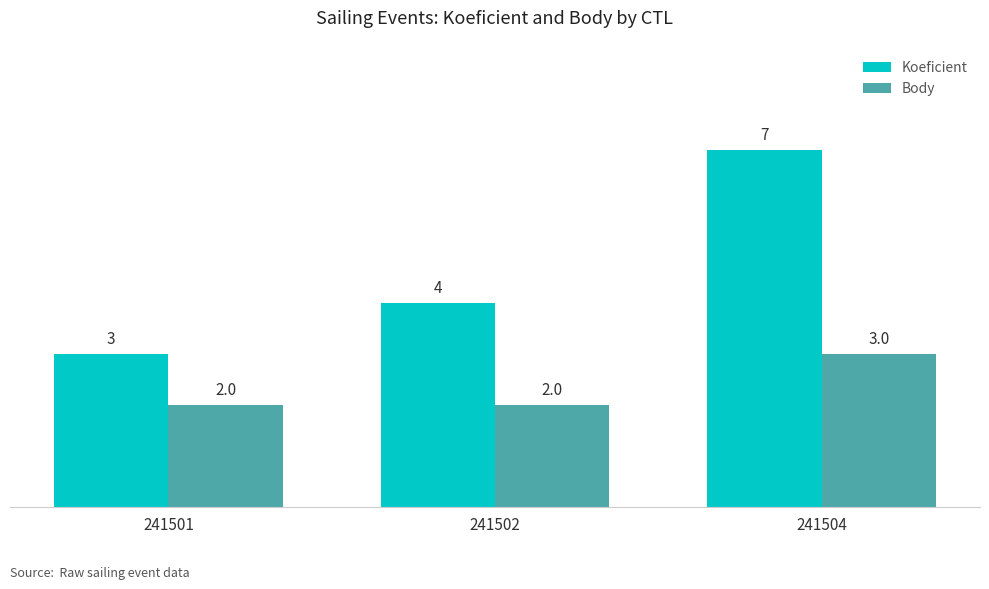

The Koeficient series shows 4 at 241502. True or false?

True